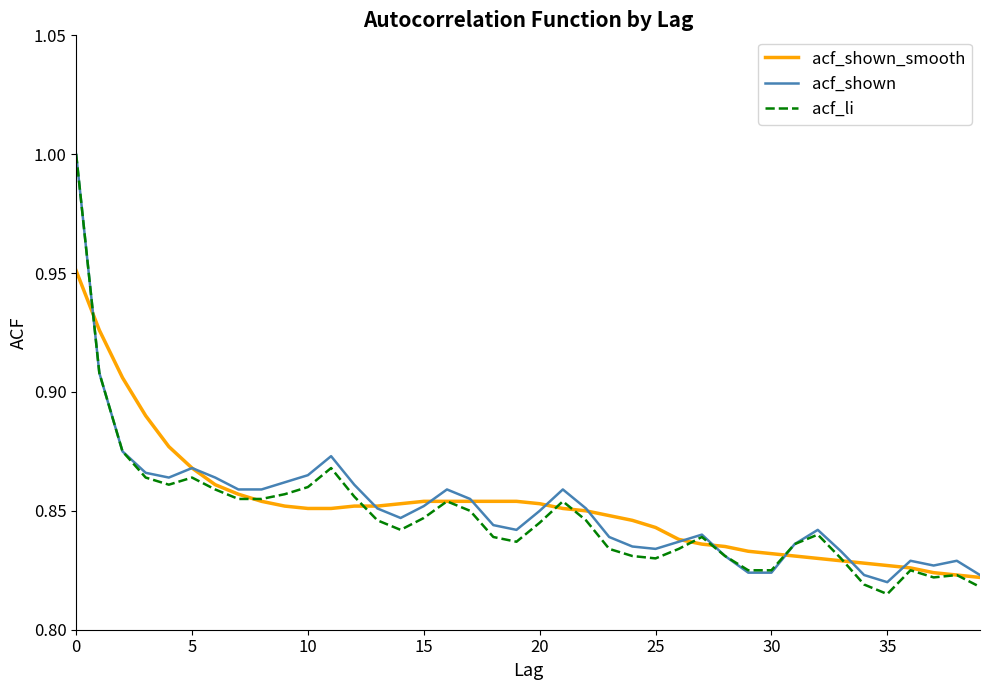

At how many categories does at least one series exceed 0?

40